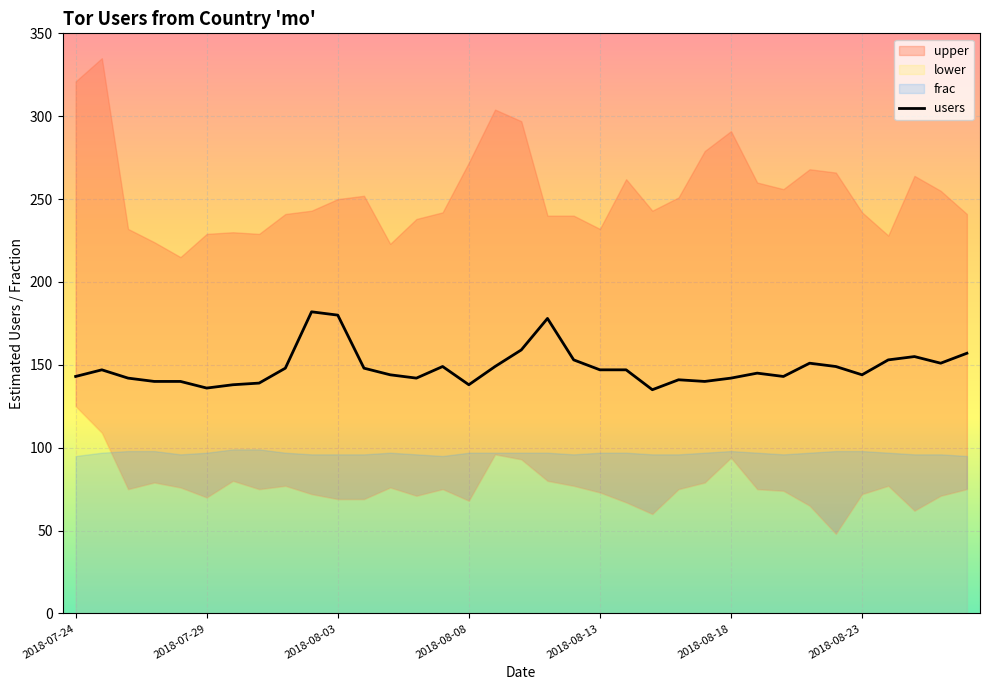

What is the minimum value for users?

135